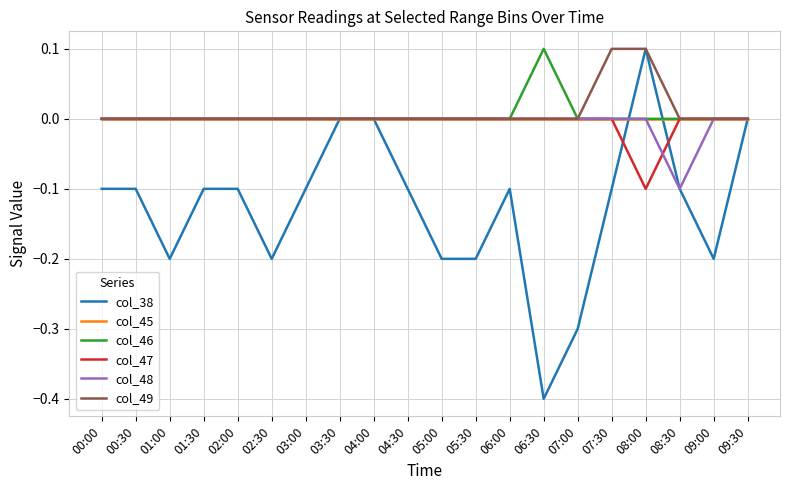

What position from the right is 04:30?

11